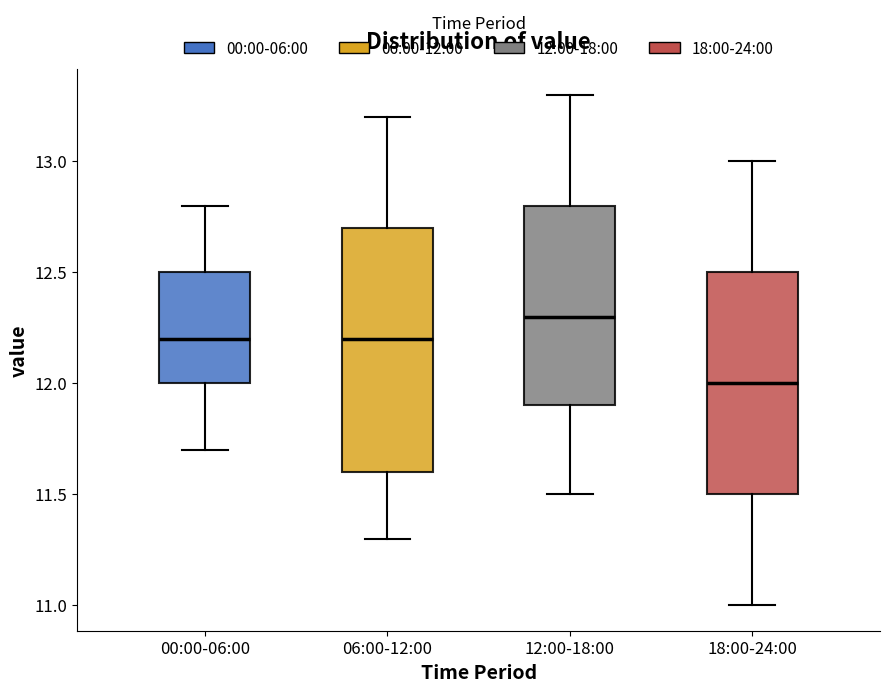

Which box has the lowest median line?

18:00-24:00